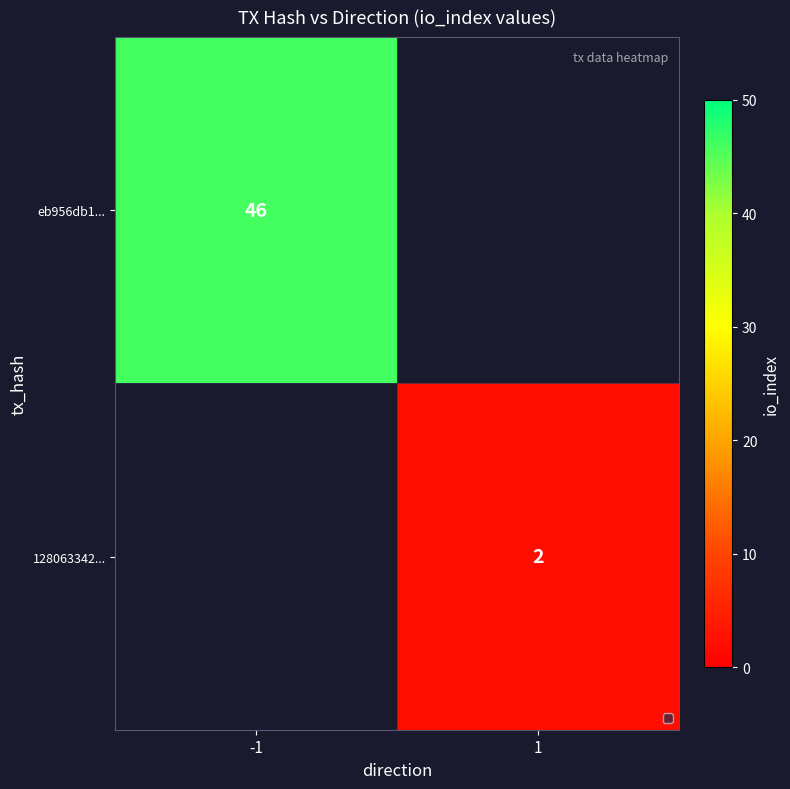

True or false: 128063342... has a value of 1 at 1.

False